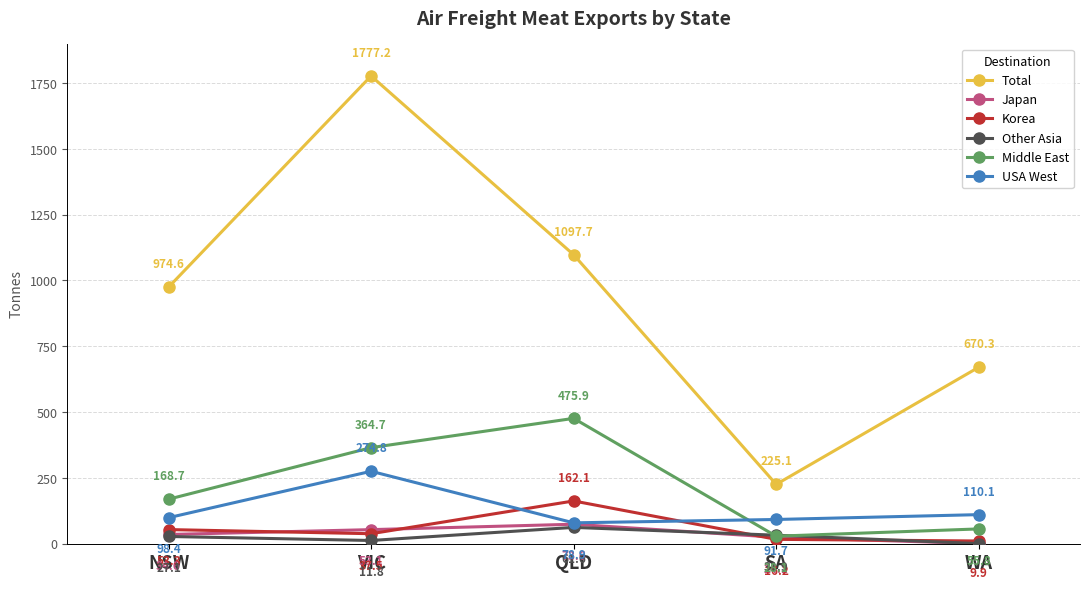

What position from the left is VIC?

2